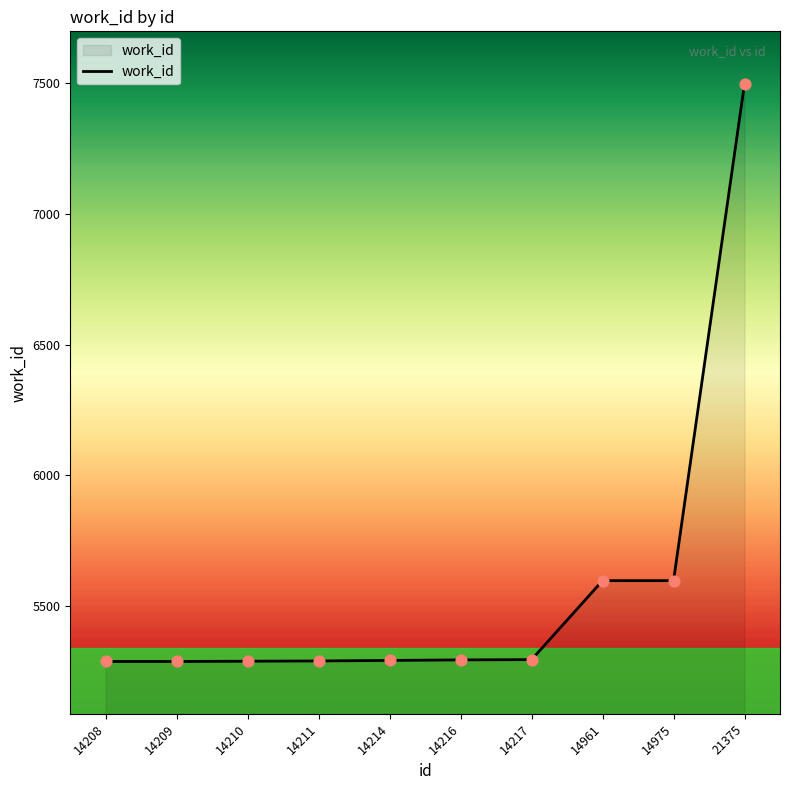

What is the ratio of the value at 14210 to the value at 14214?

1.0